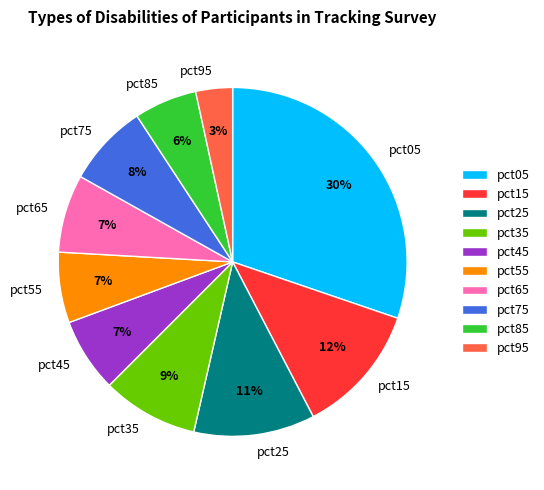

Does pct85 account for over 50% of the chart?

No